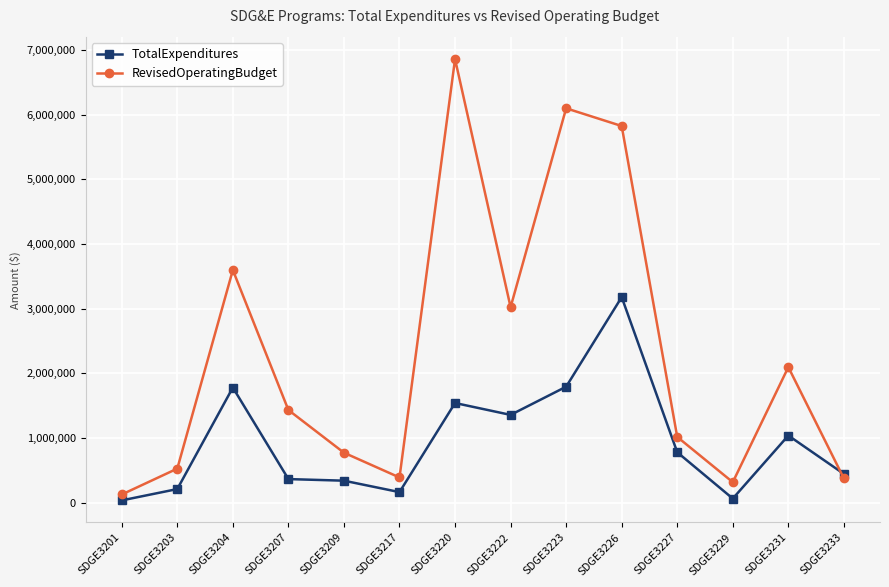

What is the difference between the second highest and minimum values in the TotalExpenditures series?

1757546